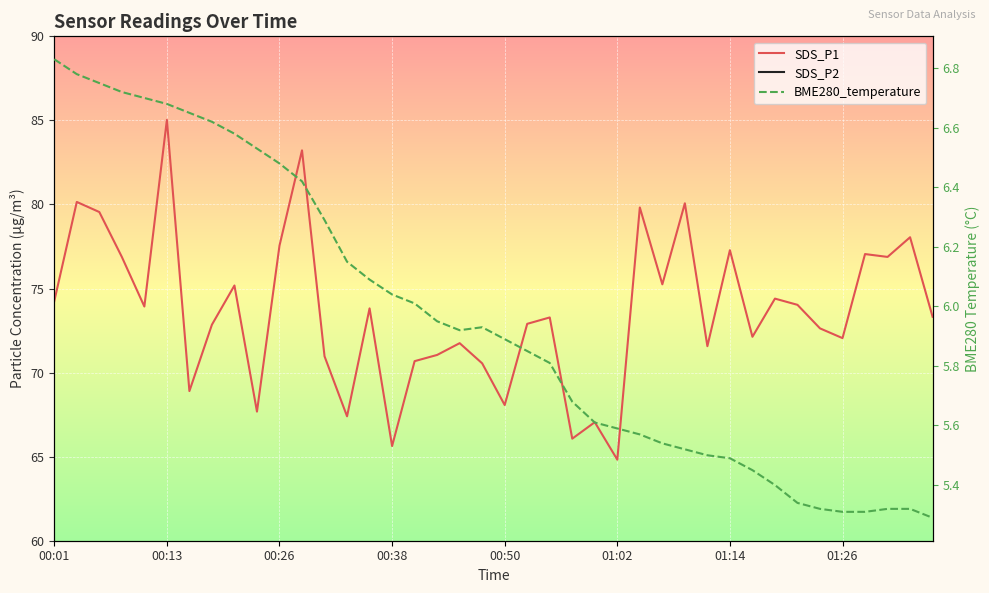

The SDS_P2 series shows 16.0 at 17. True or false?

False